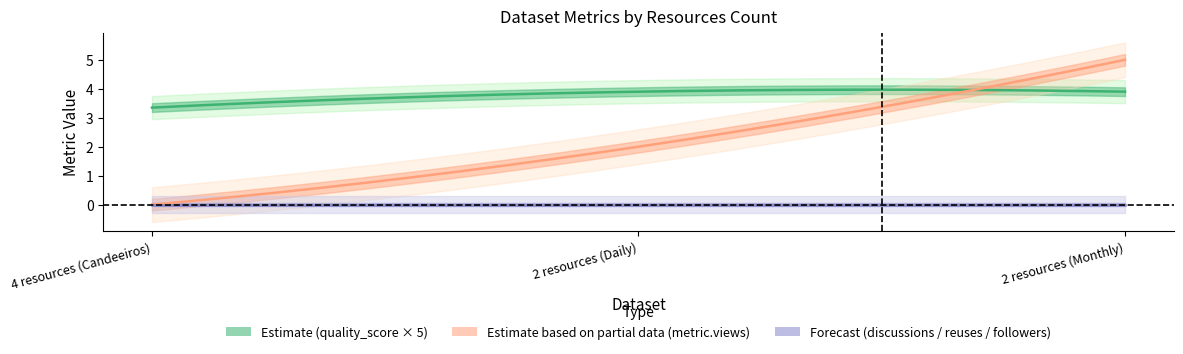

Is it true that quality_score equals 1.0 at 2 resources (Monthly)?

False